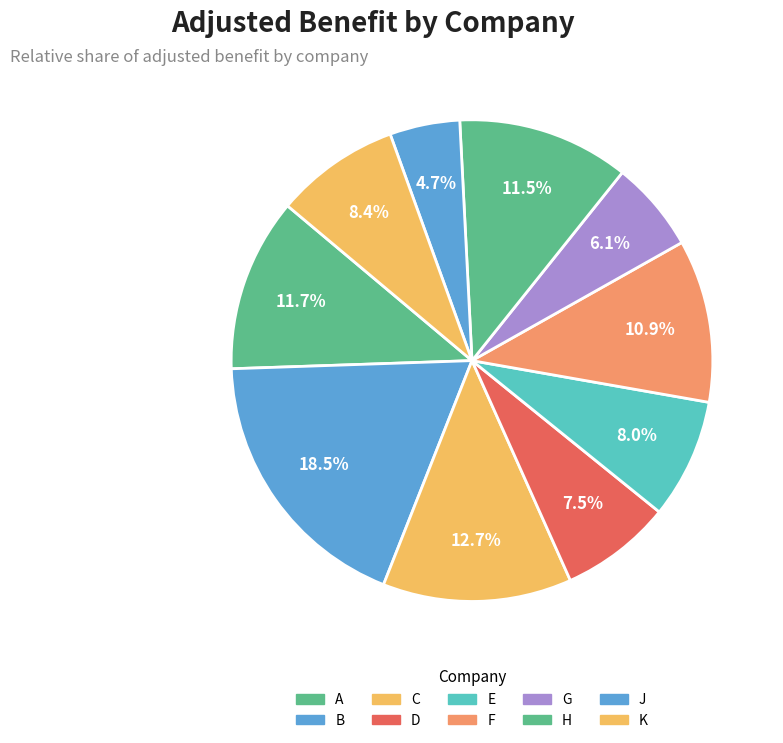

What percentage do K and H together represent?

19.9%